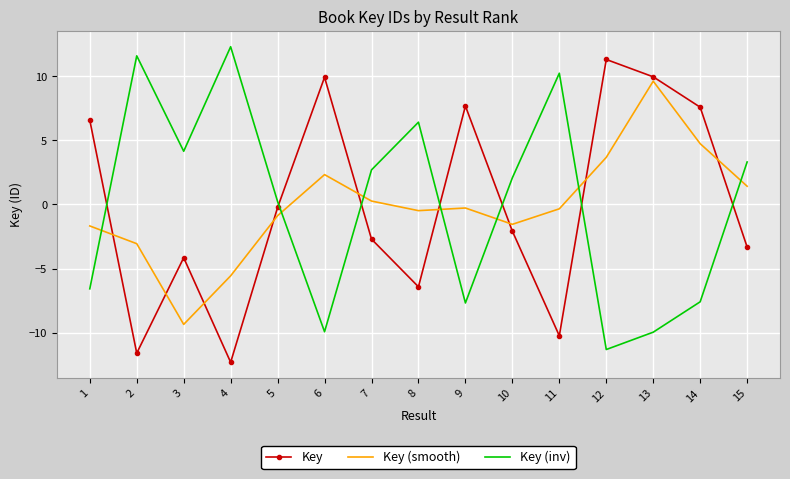

How many values in the Key (smooth) series exceed 0?

6